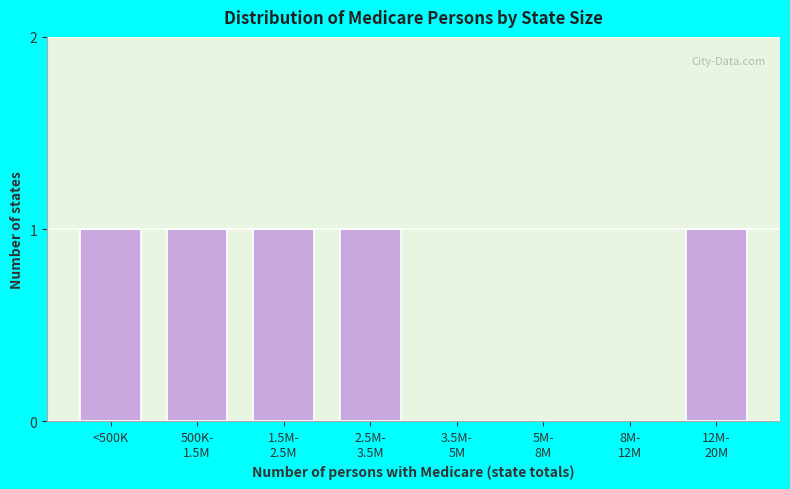

The chart shows a value of 1 at <500K. True or false?

True